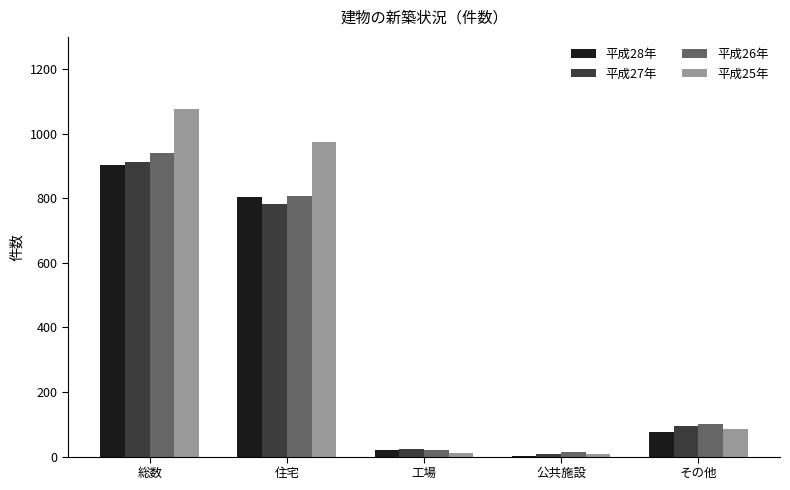

Which category has the highest value in the 平成27年 series?

総数